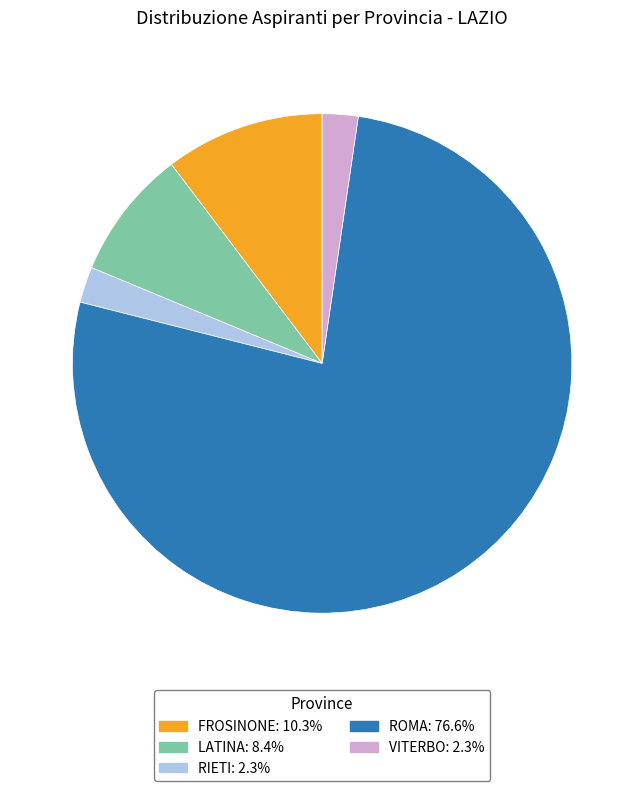

Between LATINA and ROMA, which is larger?

ROMA